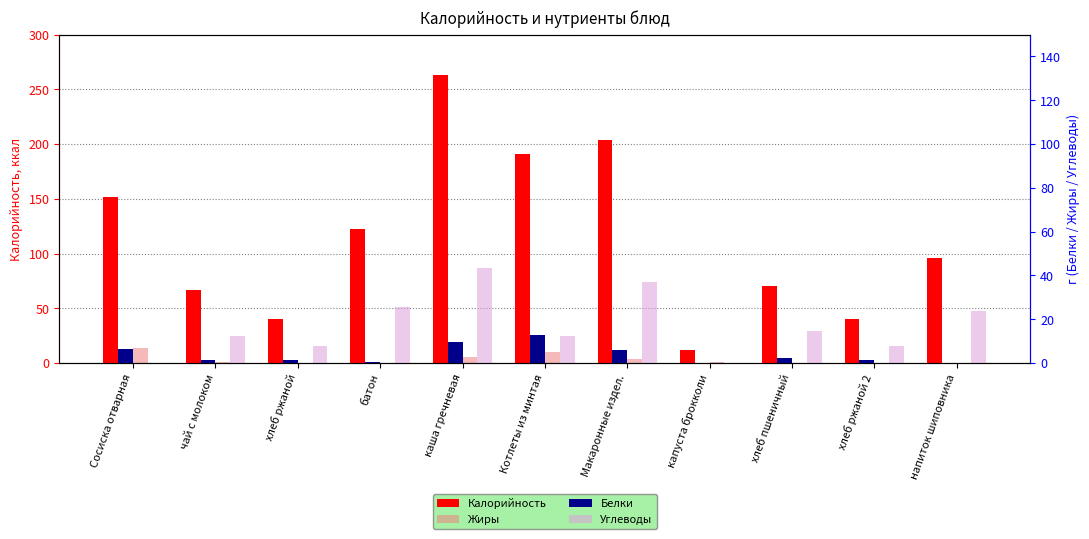

Is the value of Жиры at каша гречневая greater than the value of Калорийность at капуста брокколи?

No